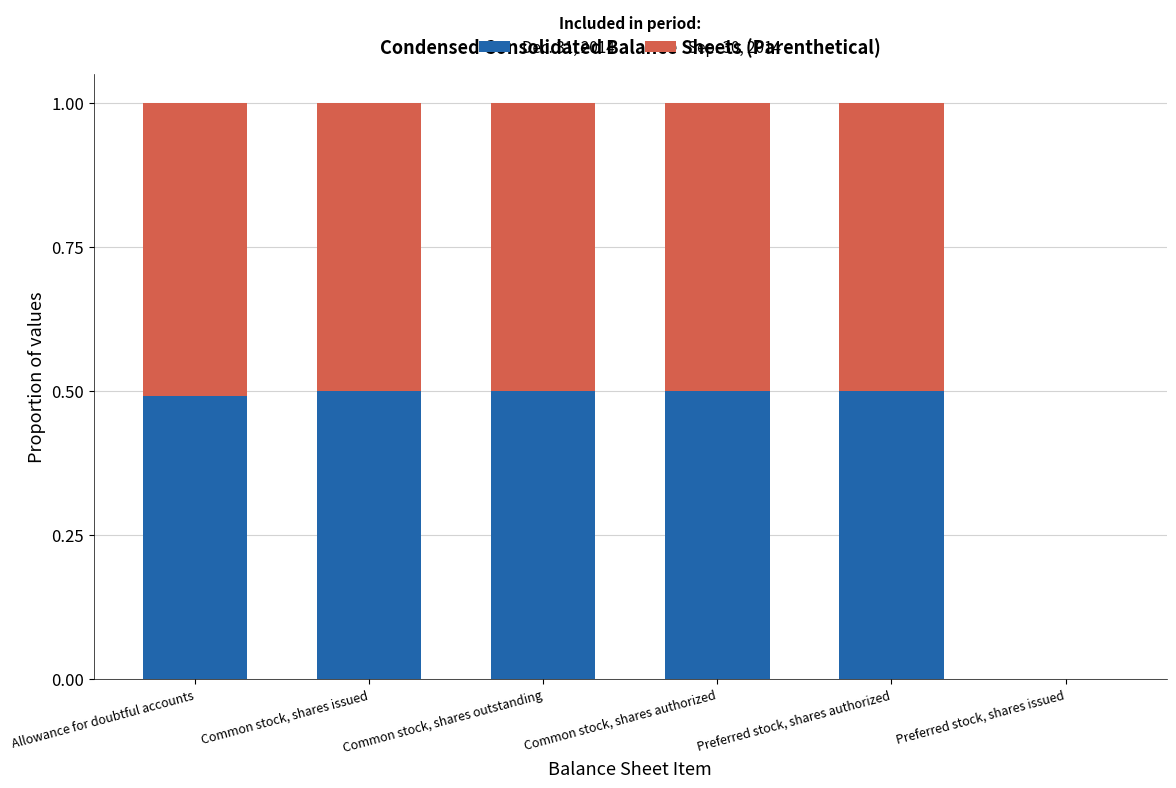

What is the maximum value for Dec. 31, 2014?

0.5